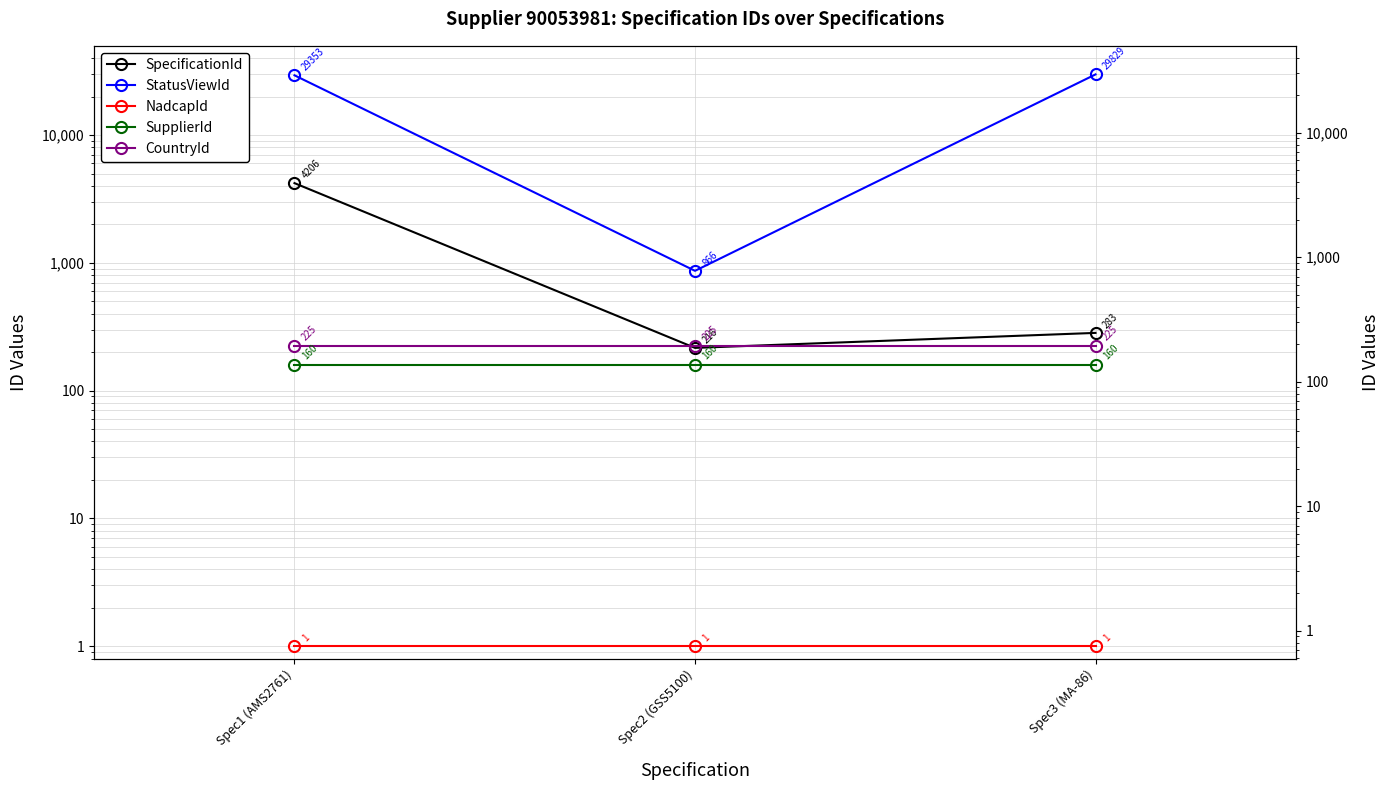

At how many categories does at least one series exceed 22670?

2